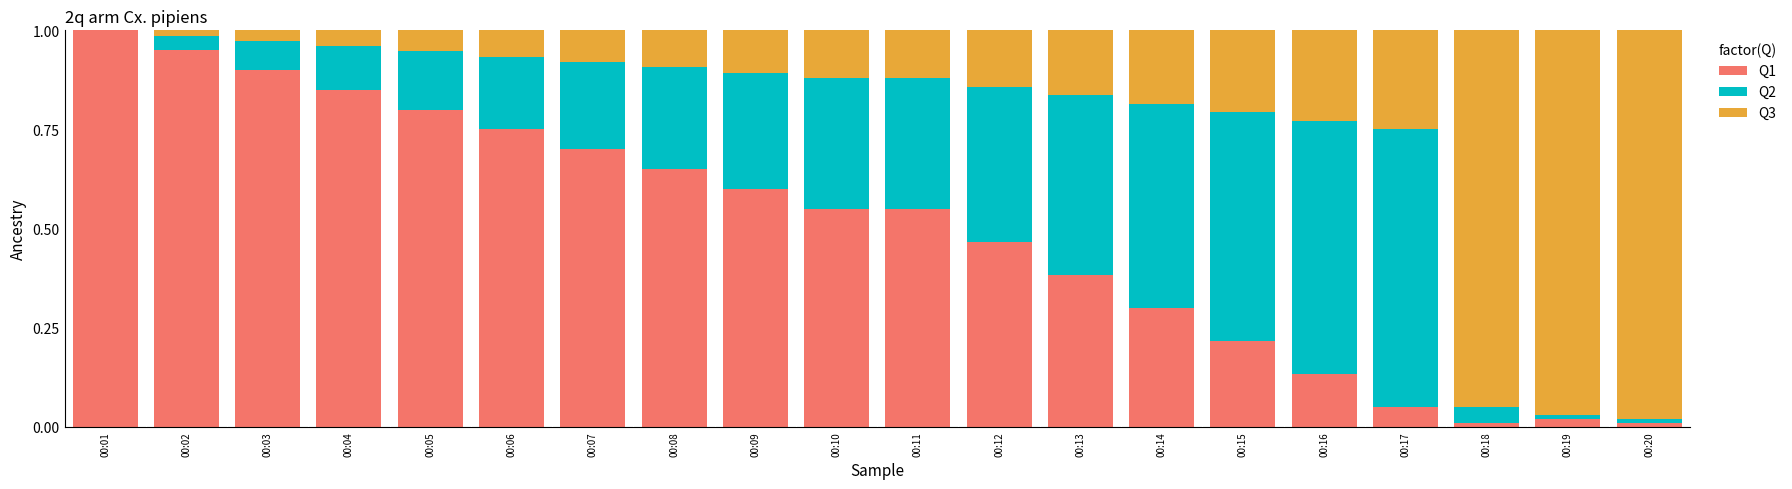

True or false: Q1 has a value of 0.4 at 00:13.

True